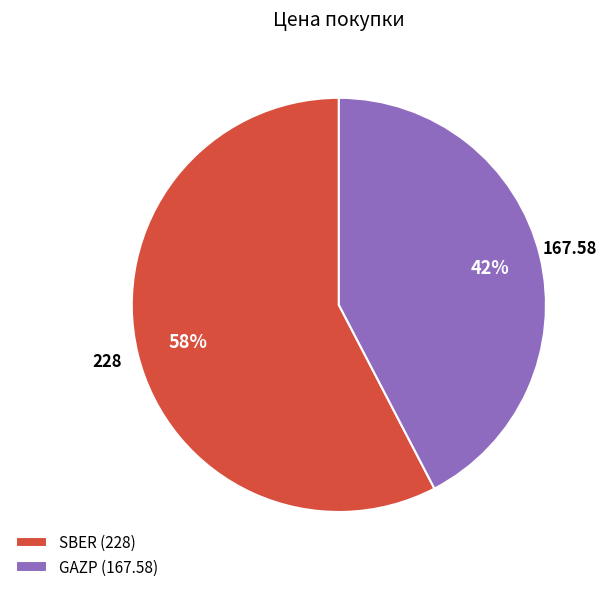

Do SBER and GAZP together represent more than half of the pie?

Yes